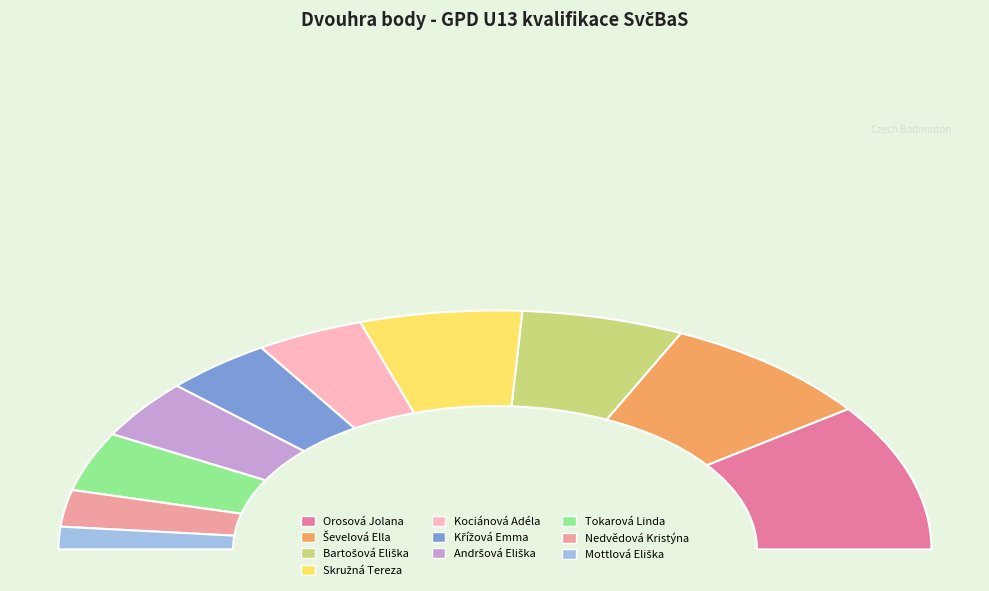

How many segments does this pie chart have?

10